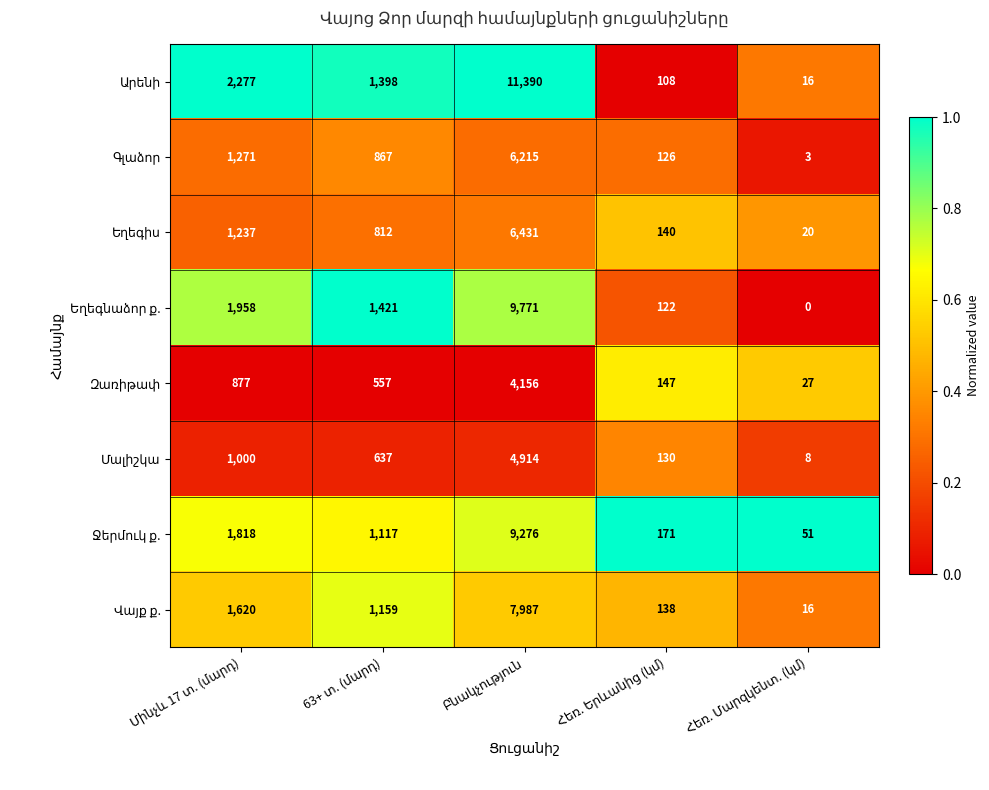

Count the number of categories in the chart.

5